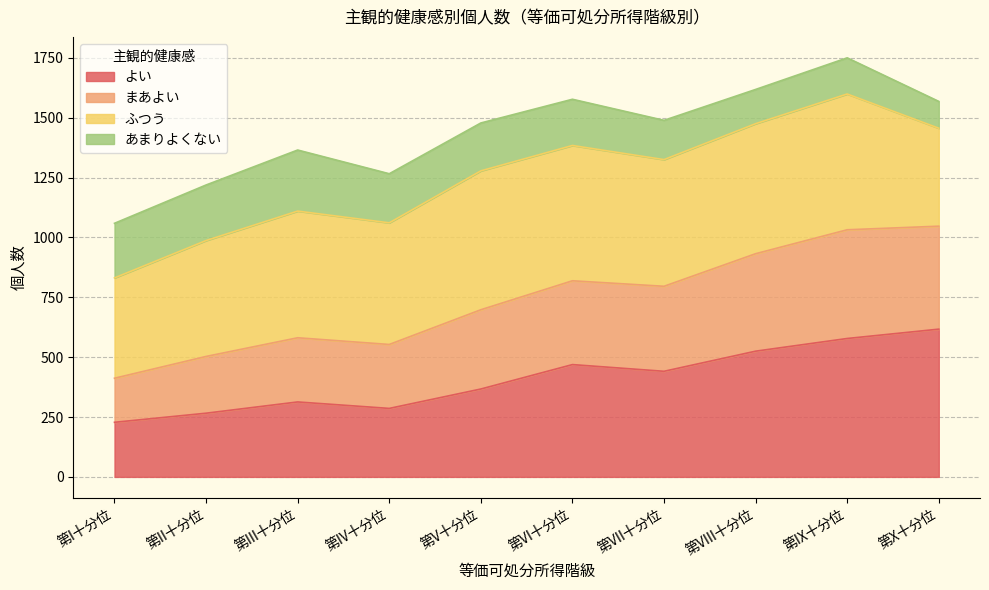

What is the label of the 2nd point from the left?

第II十分位